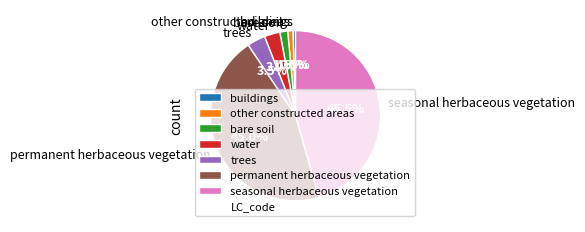

Approximately how many times larger is the value at water compared to buildings?

6.0